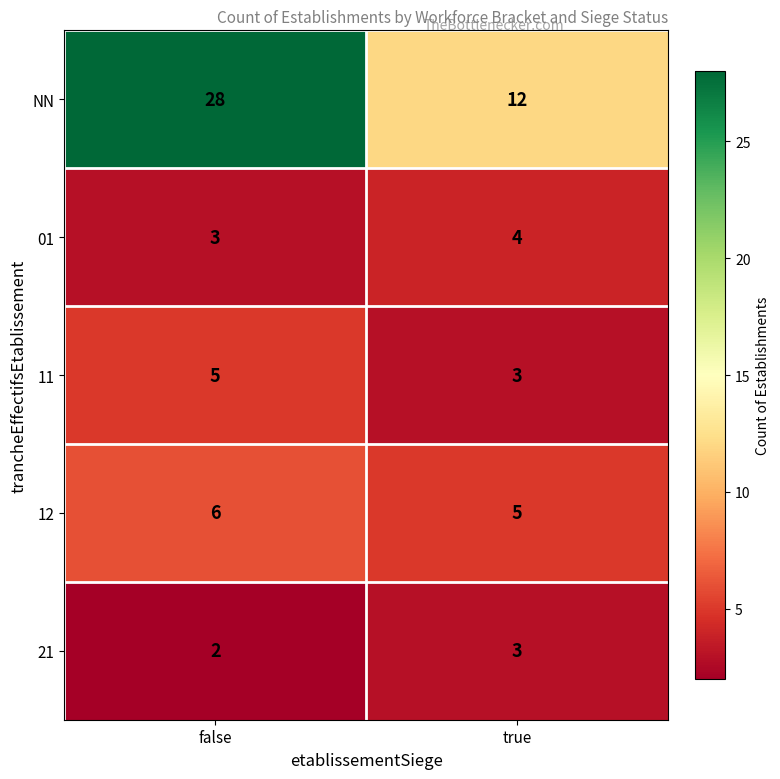

Which category has the lowest value across all series?

false